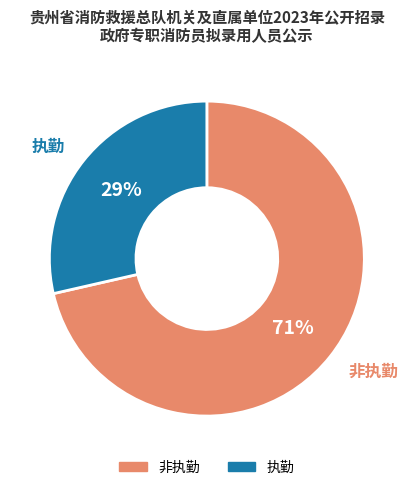

Which slice is the smallest?

执勤